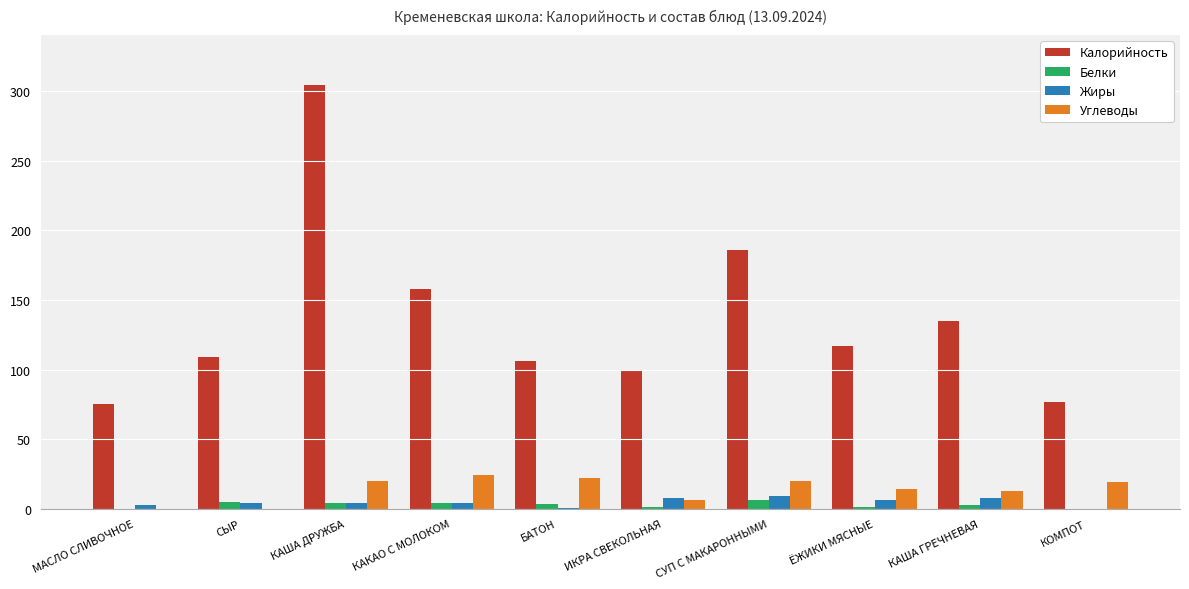

Between КАША ДРУЖБА and КОМПОТ, which series saw the biggest shift?

Калорийность